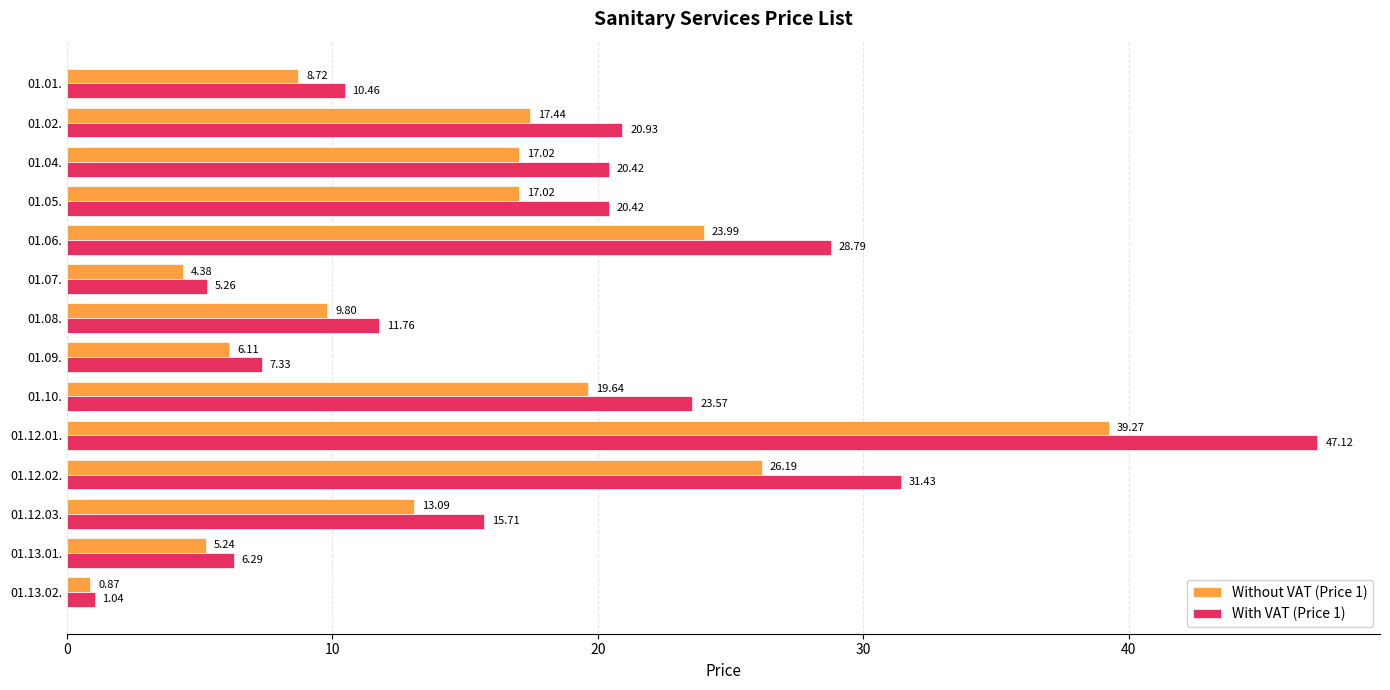

At which label is Without VAT (Price 1) closest to 20?

01.10.